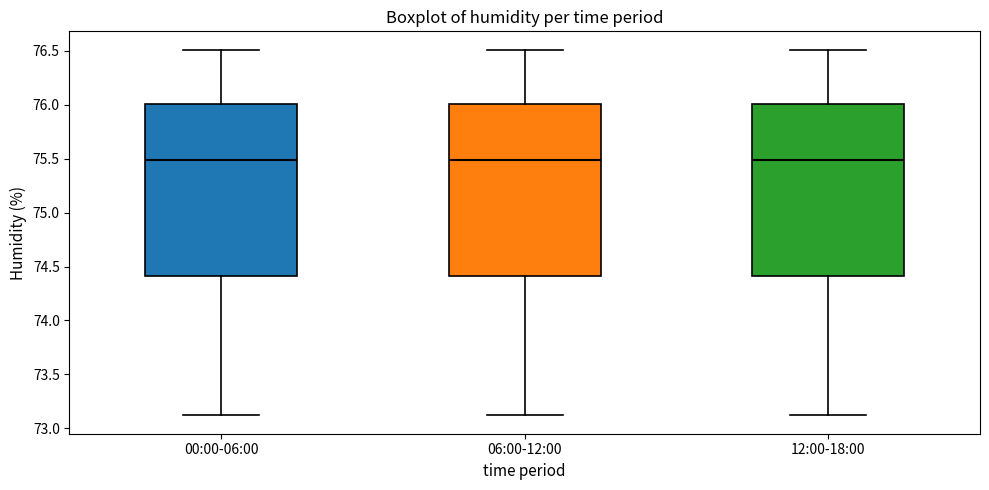

Where is the lower edge of the box for 06:00-12:00 on the y-axis? The values are not printed on the chart, so give them approximately, as read against the axis.

74.4